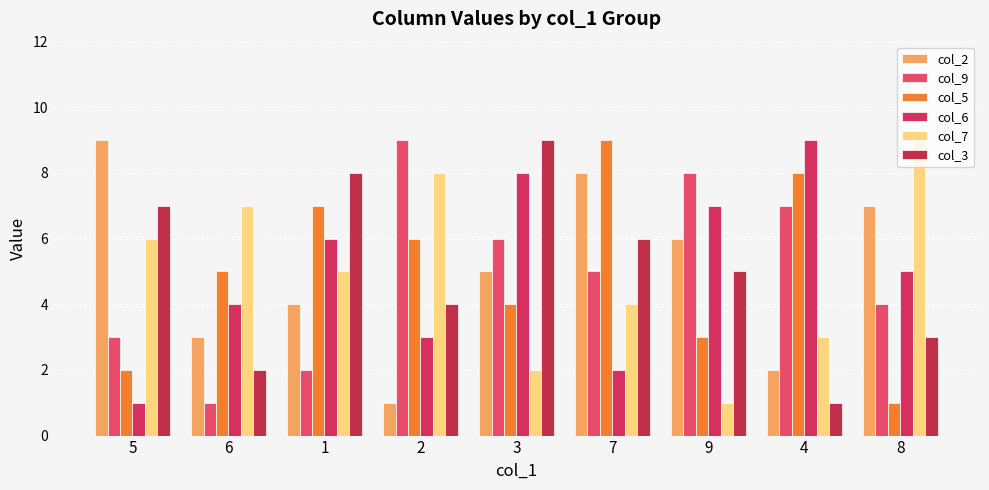

How many groups of bars are there?

9